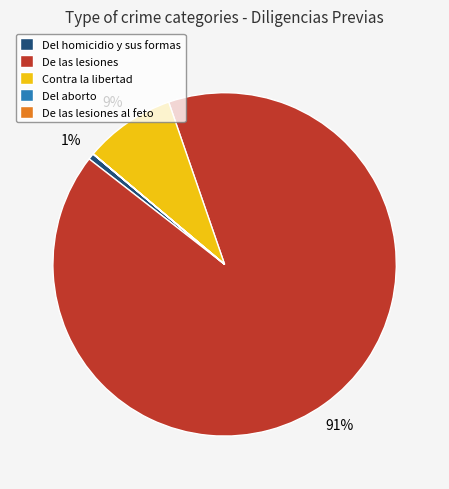

To the nearest percent, what portion does Del homicidio y sus formas represent?

1%